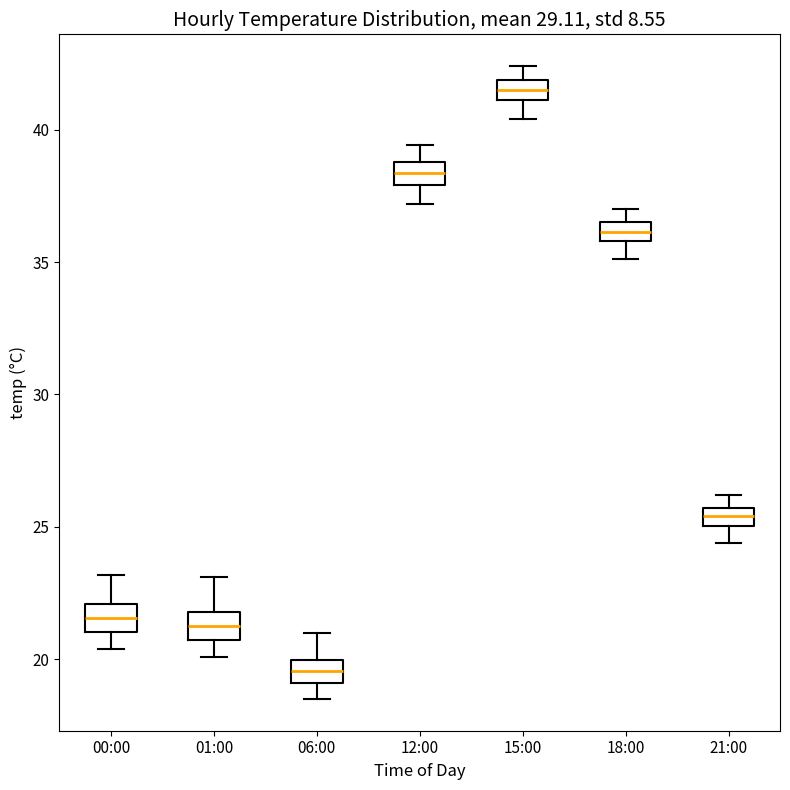

Which box has the highest median line?

15:00